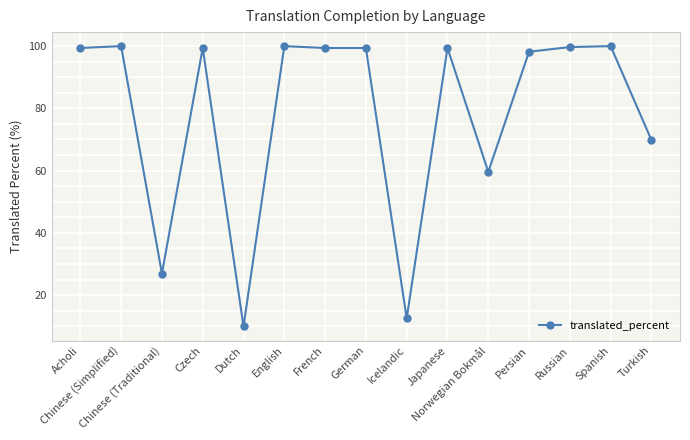

At which label does the data first exceed 99?

Acholi